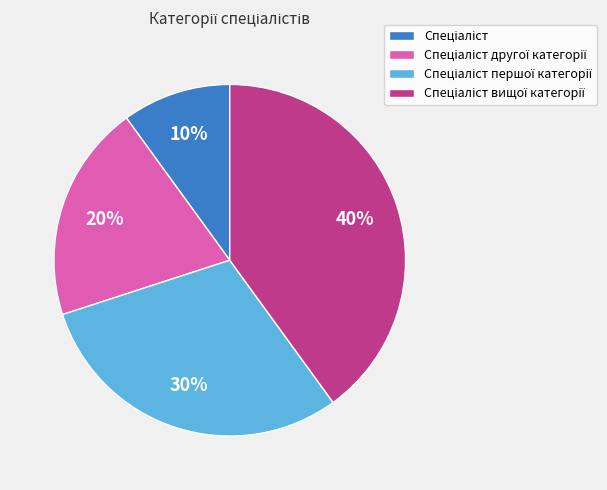

To the nearest percent, what is the difference between the largest and smallest slice percentages?

30%